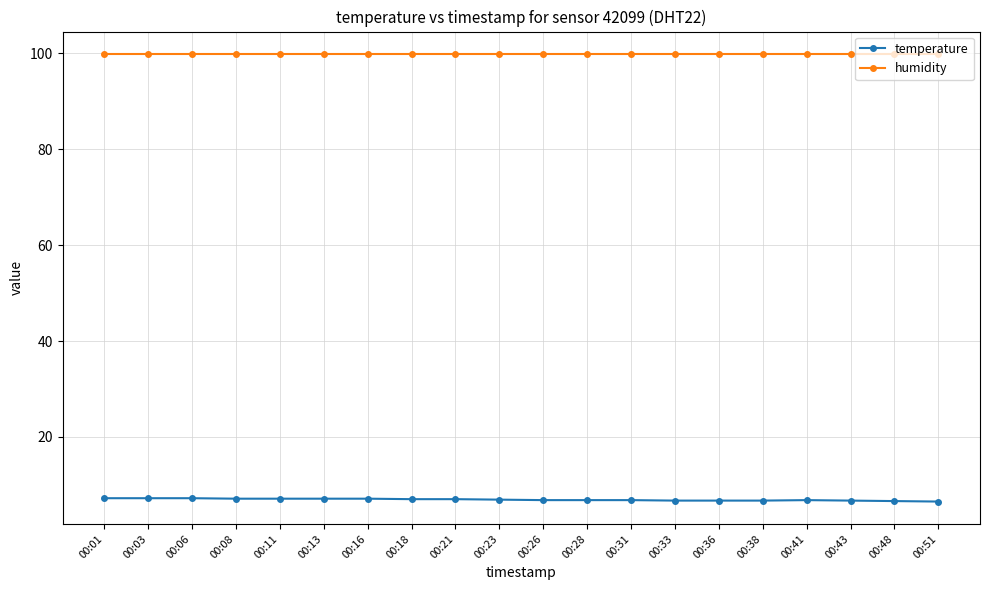

How many lines are shown in the chart?

2